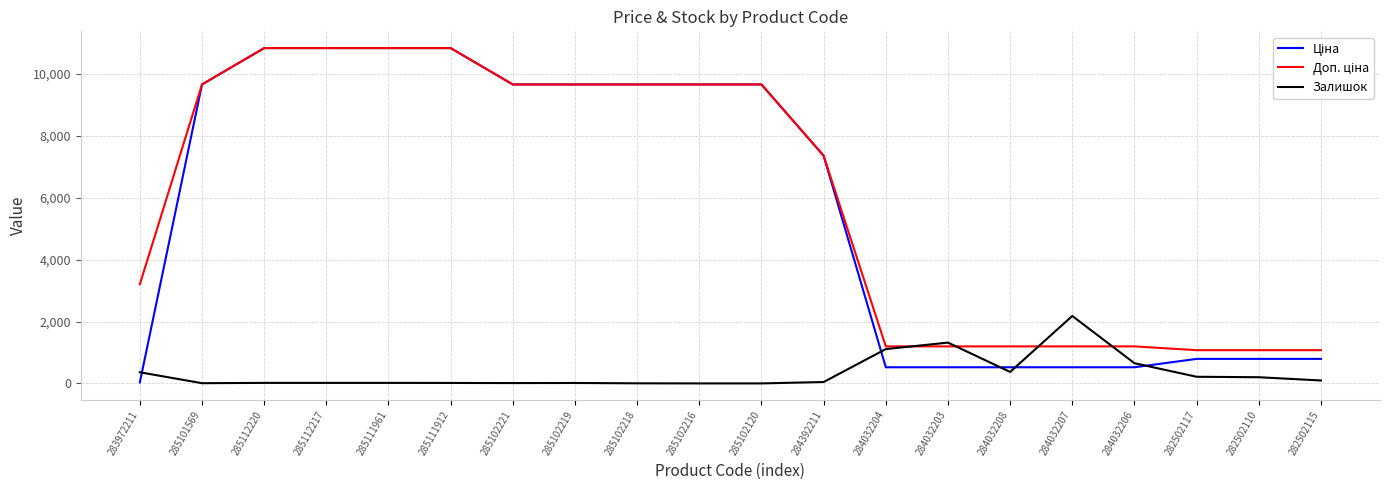

What is the spread (max minus min) of values at 284032208?

826.0